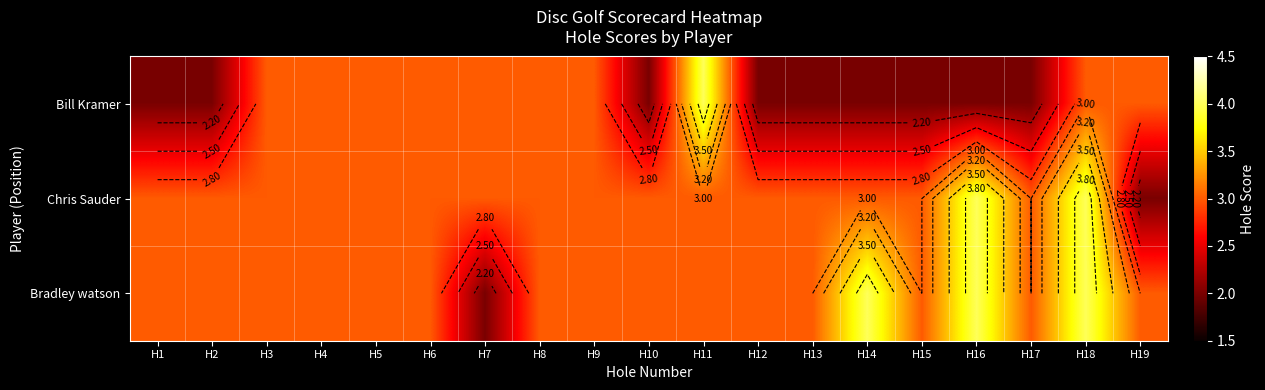

How many data points in Bradley watson are less than 3?

1